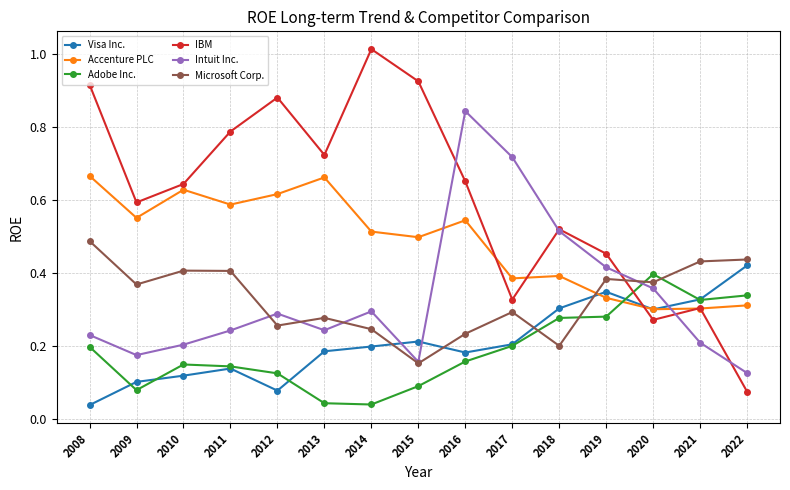

Between 2014 and 2015, which series saw the biggest shift?

Intuit Inc.